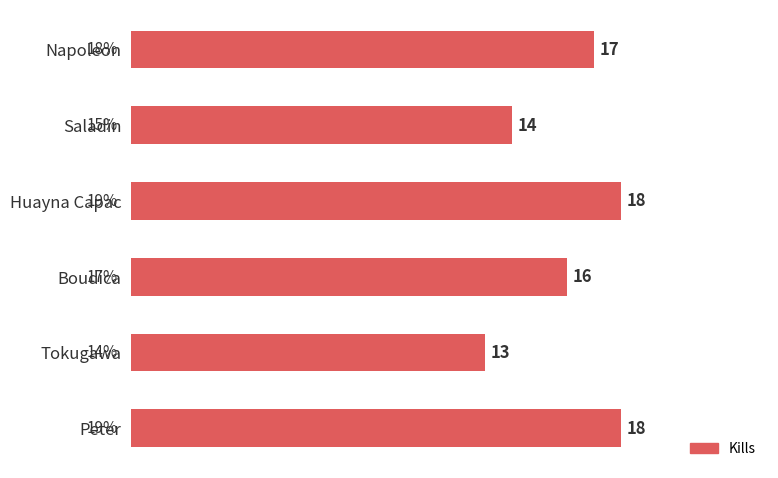

What is the sum of the values at Huayna Capac and Boudica?

34